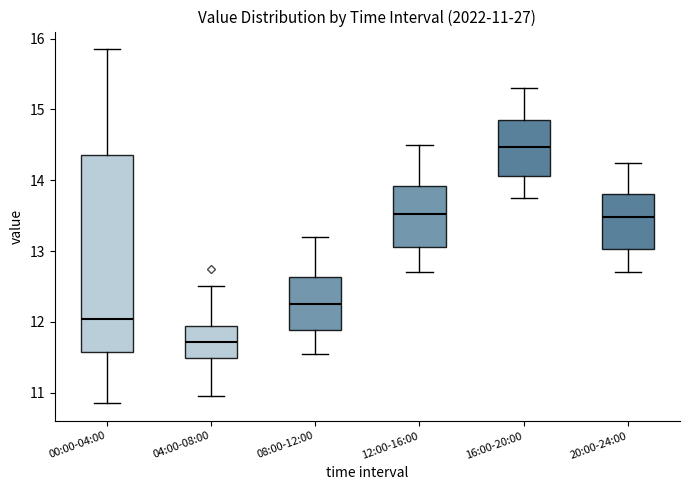

Which box has the lowest median line?

04:00-08:00